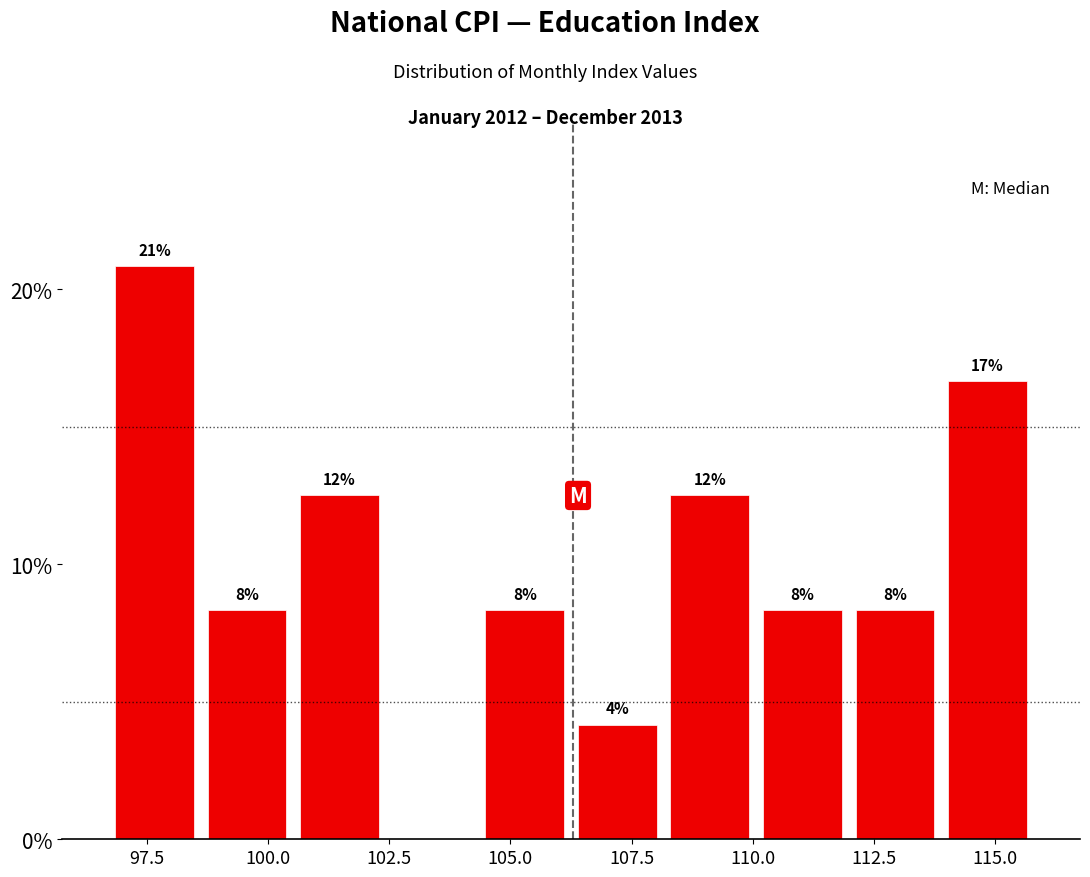

Read against the x-axis, roughly where is the centre of the tallest bar?

97.5